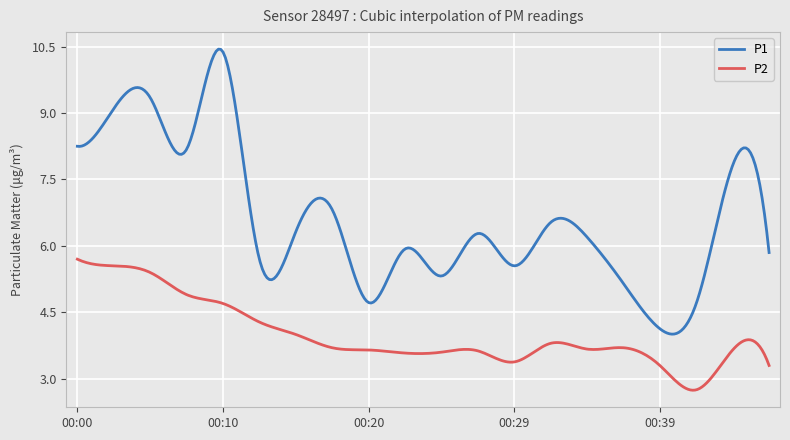

True or false: P1 has more than 0 points higher than both neighbors.

True